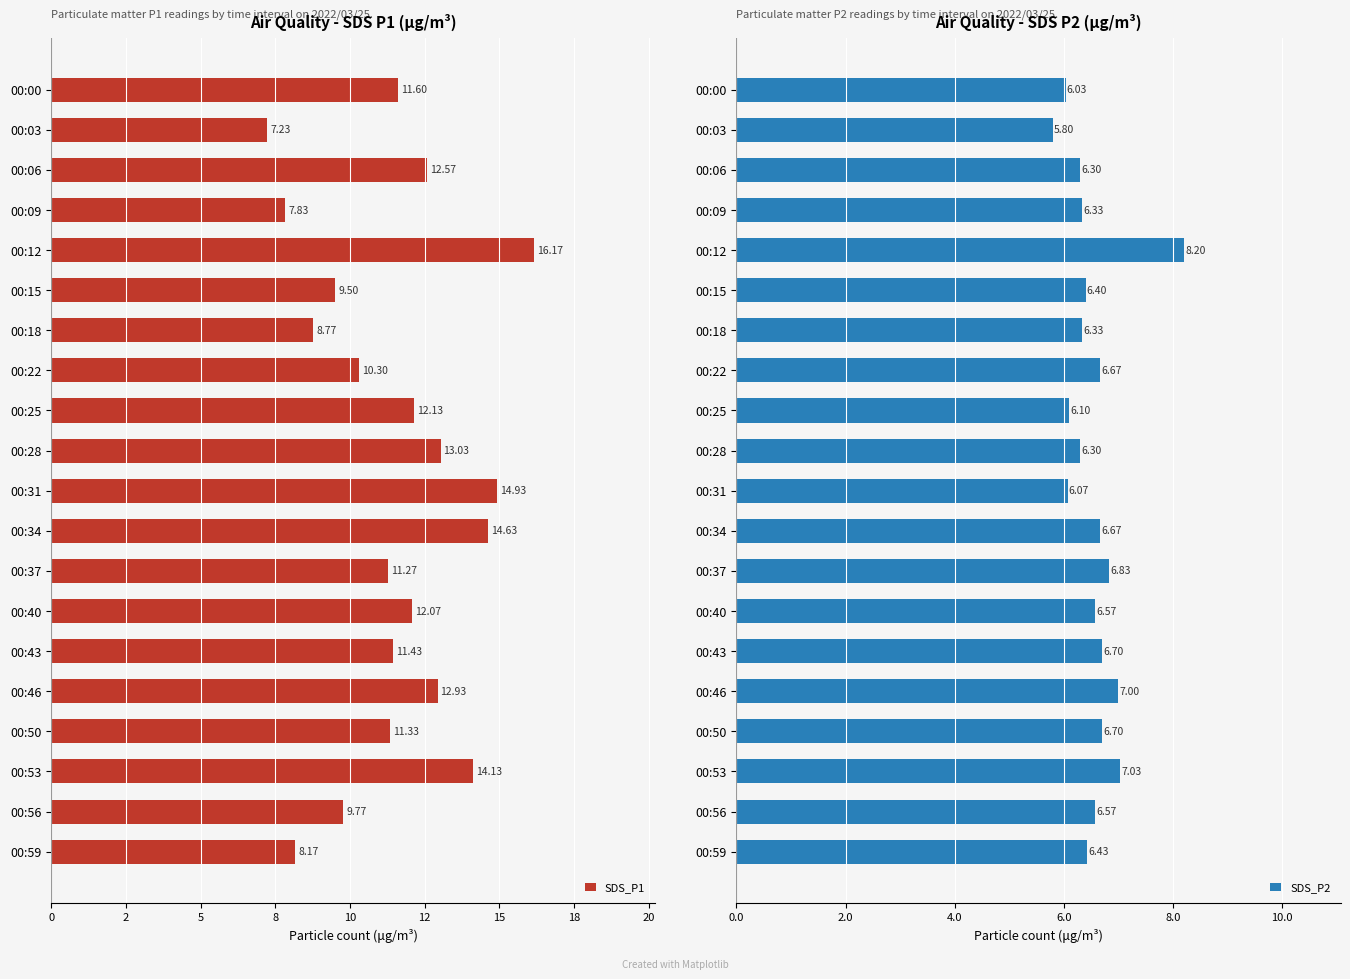

List the labels in order of SDS_P1 value, largest first.

00:12, 00:31, 00:34, 00:53, 00:28, 00:46, 00:06, 00:25, 00:40, 00:00, 00:43, 00:50, 00:37, 00:22, 00:56, 00:15, 00:18, 00:59, 00:09, 00:03